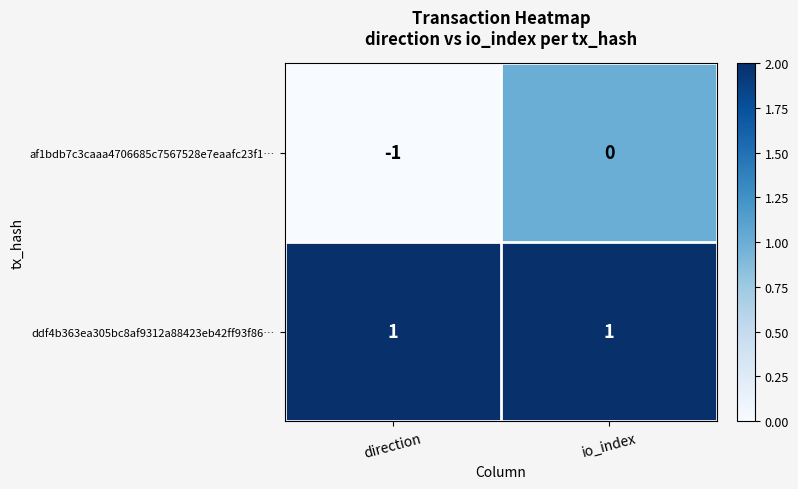

Reading left to right, extract all data points from this chart.

af1bdb7c3caaa4706685c7567528e7eaafc23f1…: -1	0
ddf4b363ea305bc8af9312a88423eb42ff93f86…: 1	1